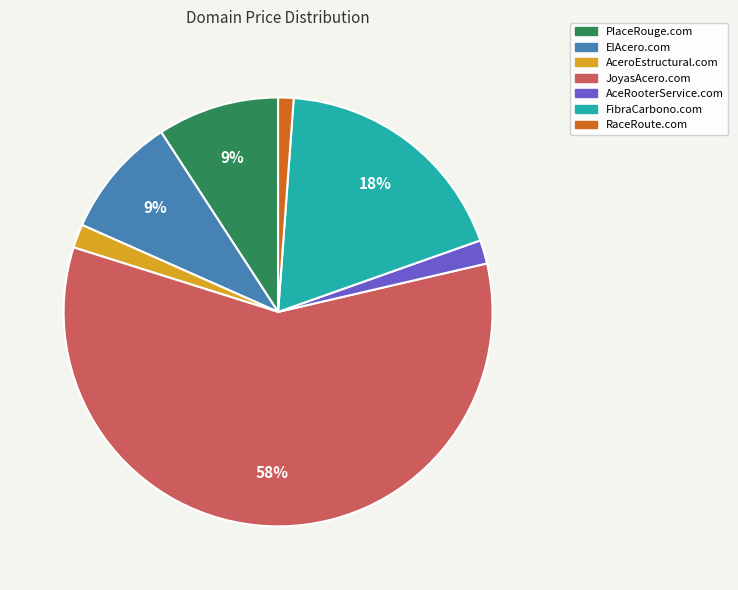

Does JoyasAcero.com represent more than half of the total?

Yes